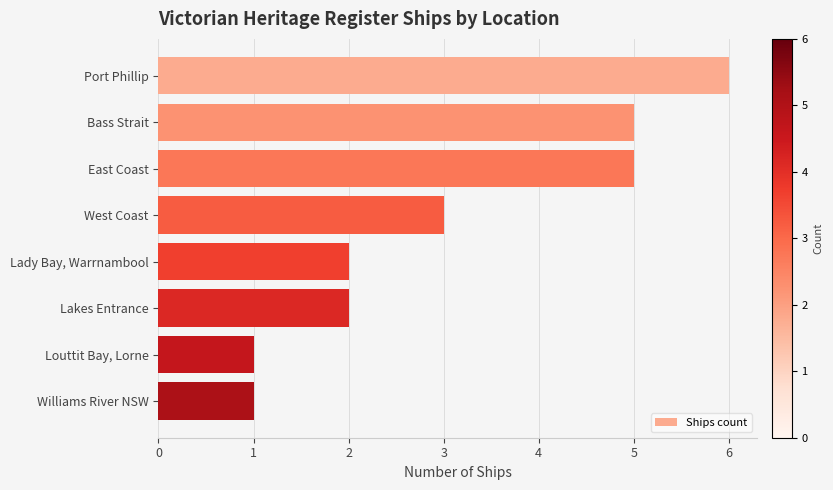

Reading top to bottom, extract all data points from this chart.

Port Phillip=6	Bass Strait=5	East Coast=5	West Coast=3	Lady Bay, Warrnambool=2	Lakes Entrance=2	Louttit Bay, Lorne=1	Williams River NSW=1